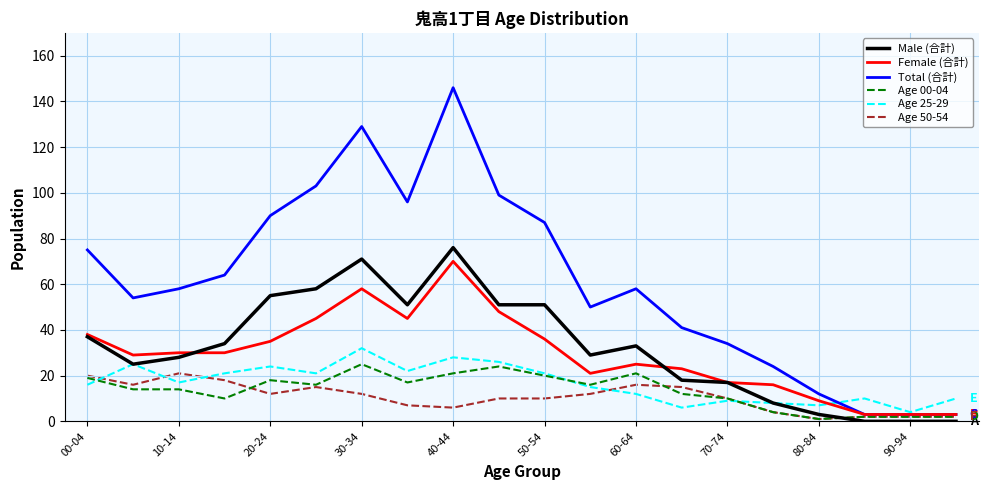

Which series has the largest total across all categories?

Total (合計)